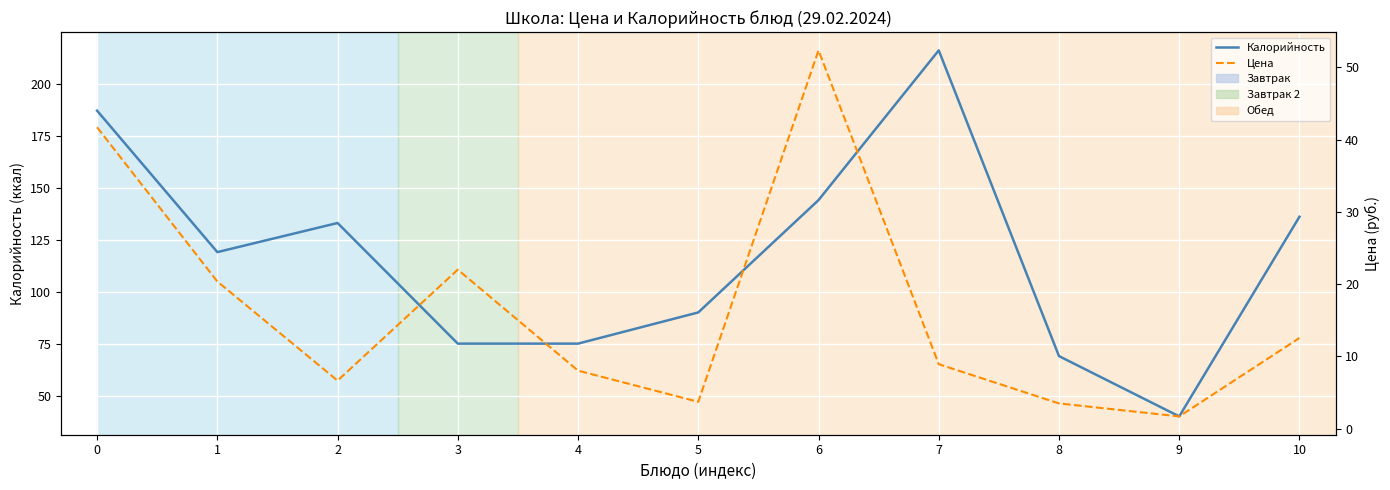

What is the value of the Цена point at the 9th from the left?

3.5